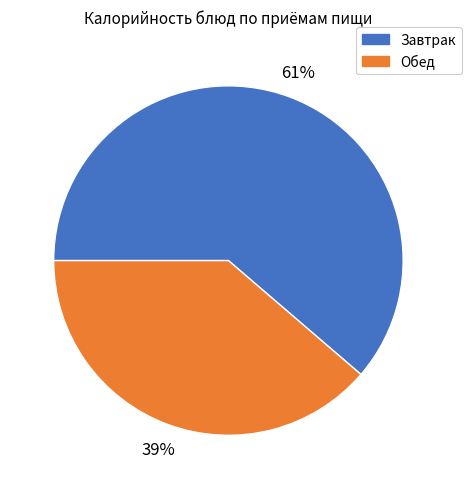

Do Завтрак and Обед together represent more than half of the pie?

Yes